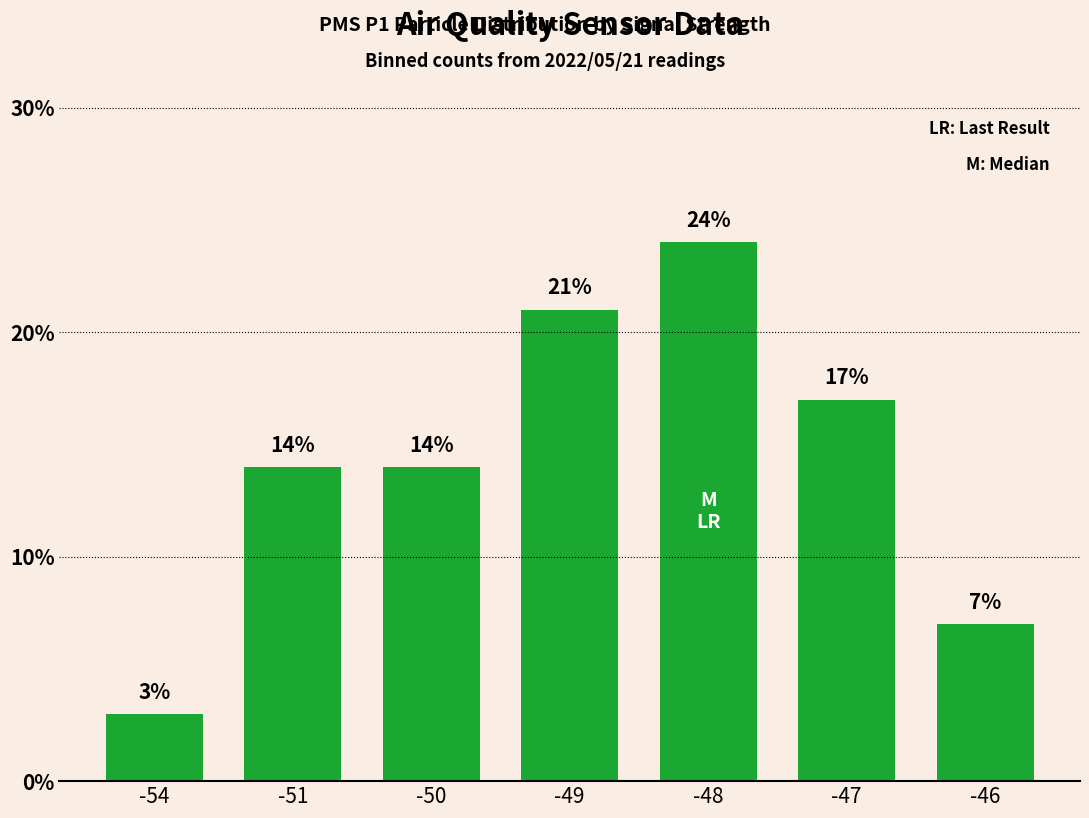

How many data points does each series have?

7